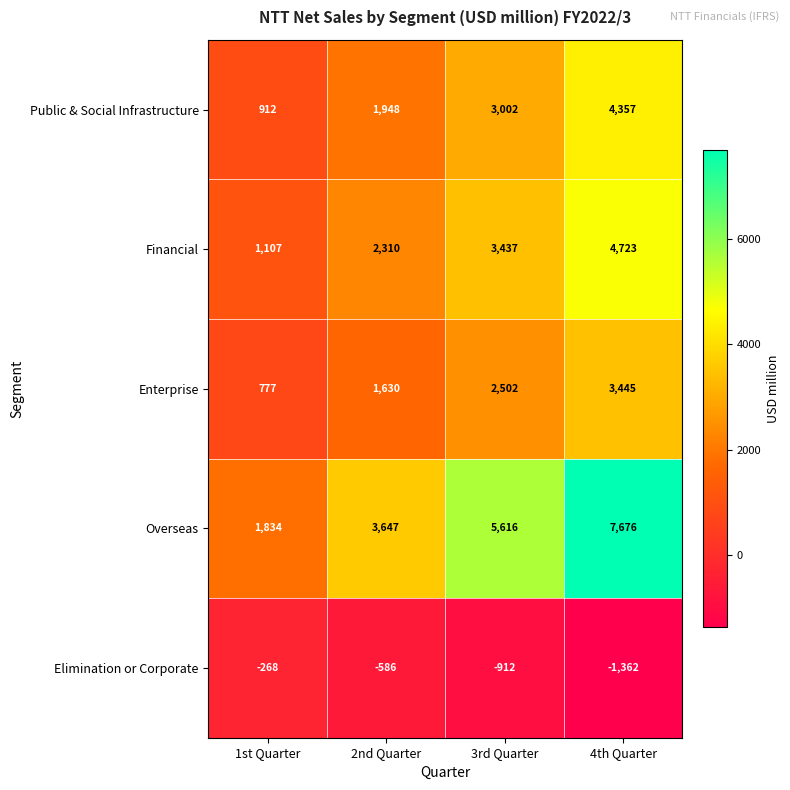

How many series are shown in this chart?

5